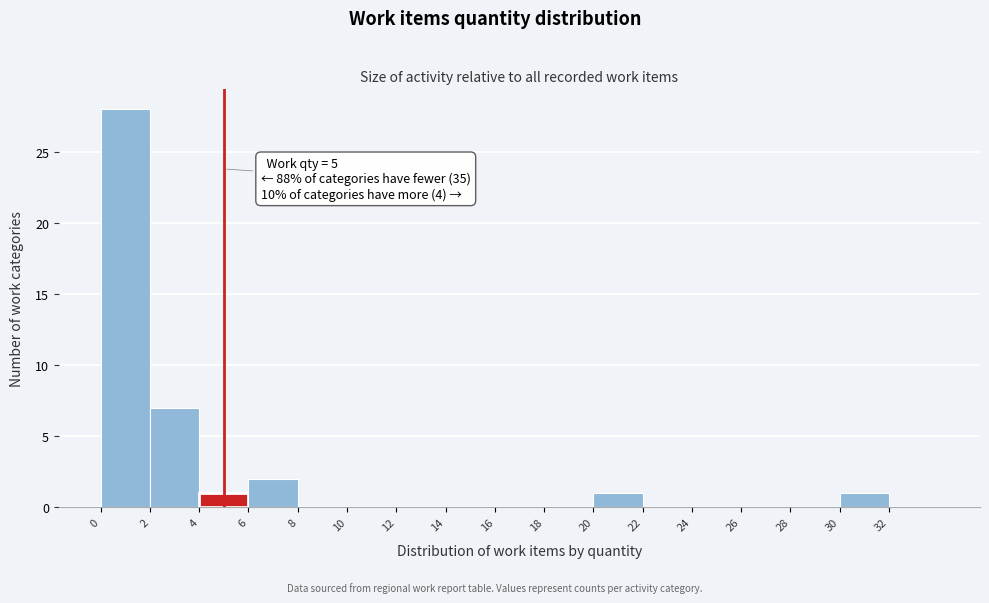

Over which range of the x-axis is the bar tallest?

0 to 2